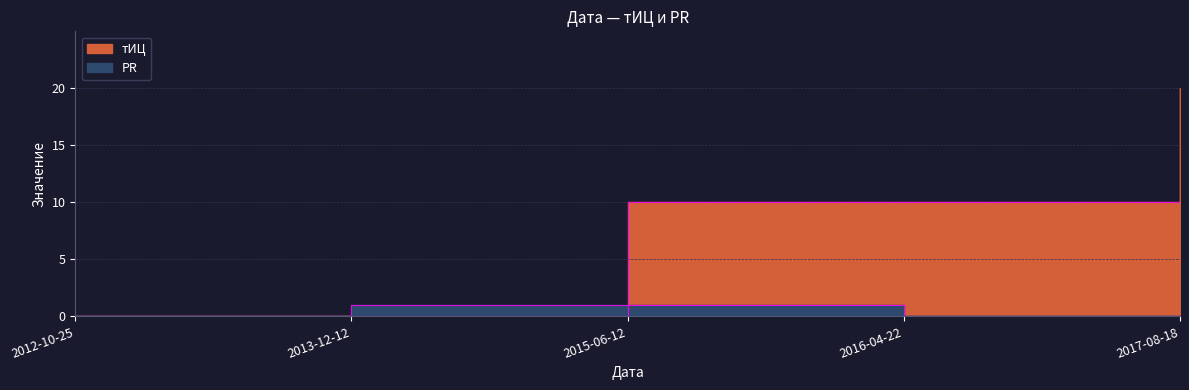

What is the maximum value for PR?

1